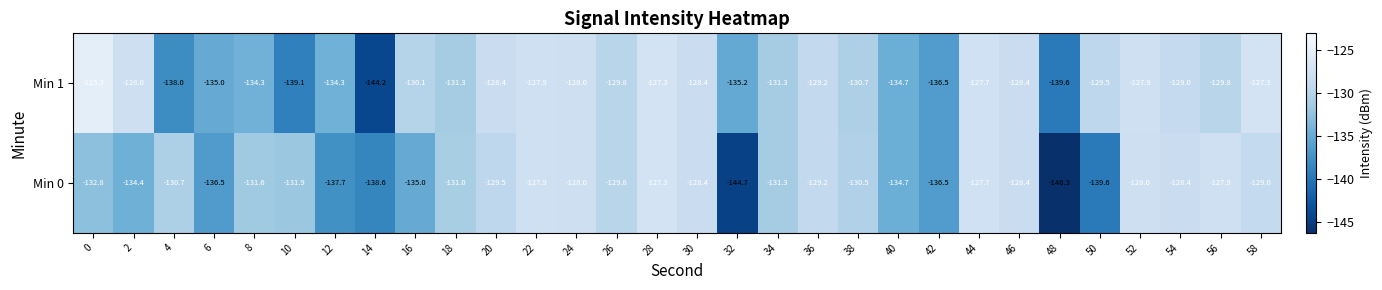

Which series has the largest range (max minus min)?

Min 0